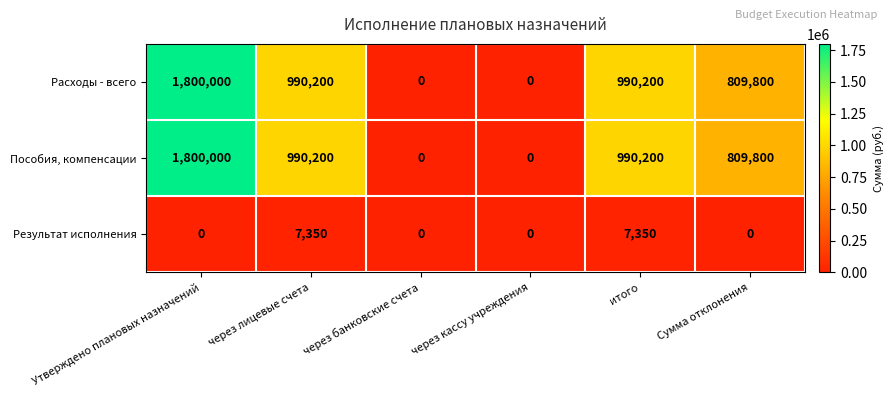

What is the difference between the highest and lowest values at через лицевые счета?

982850